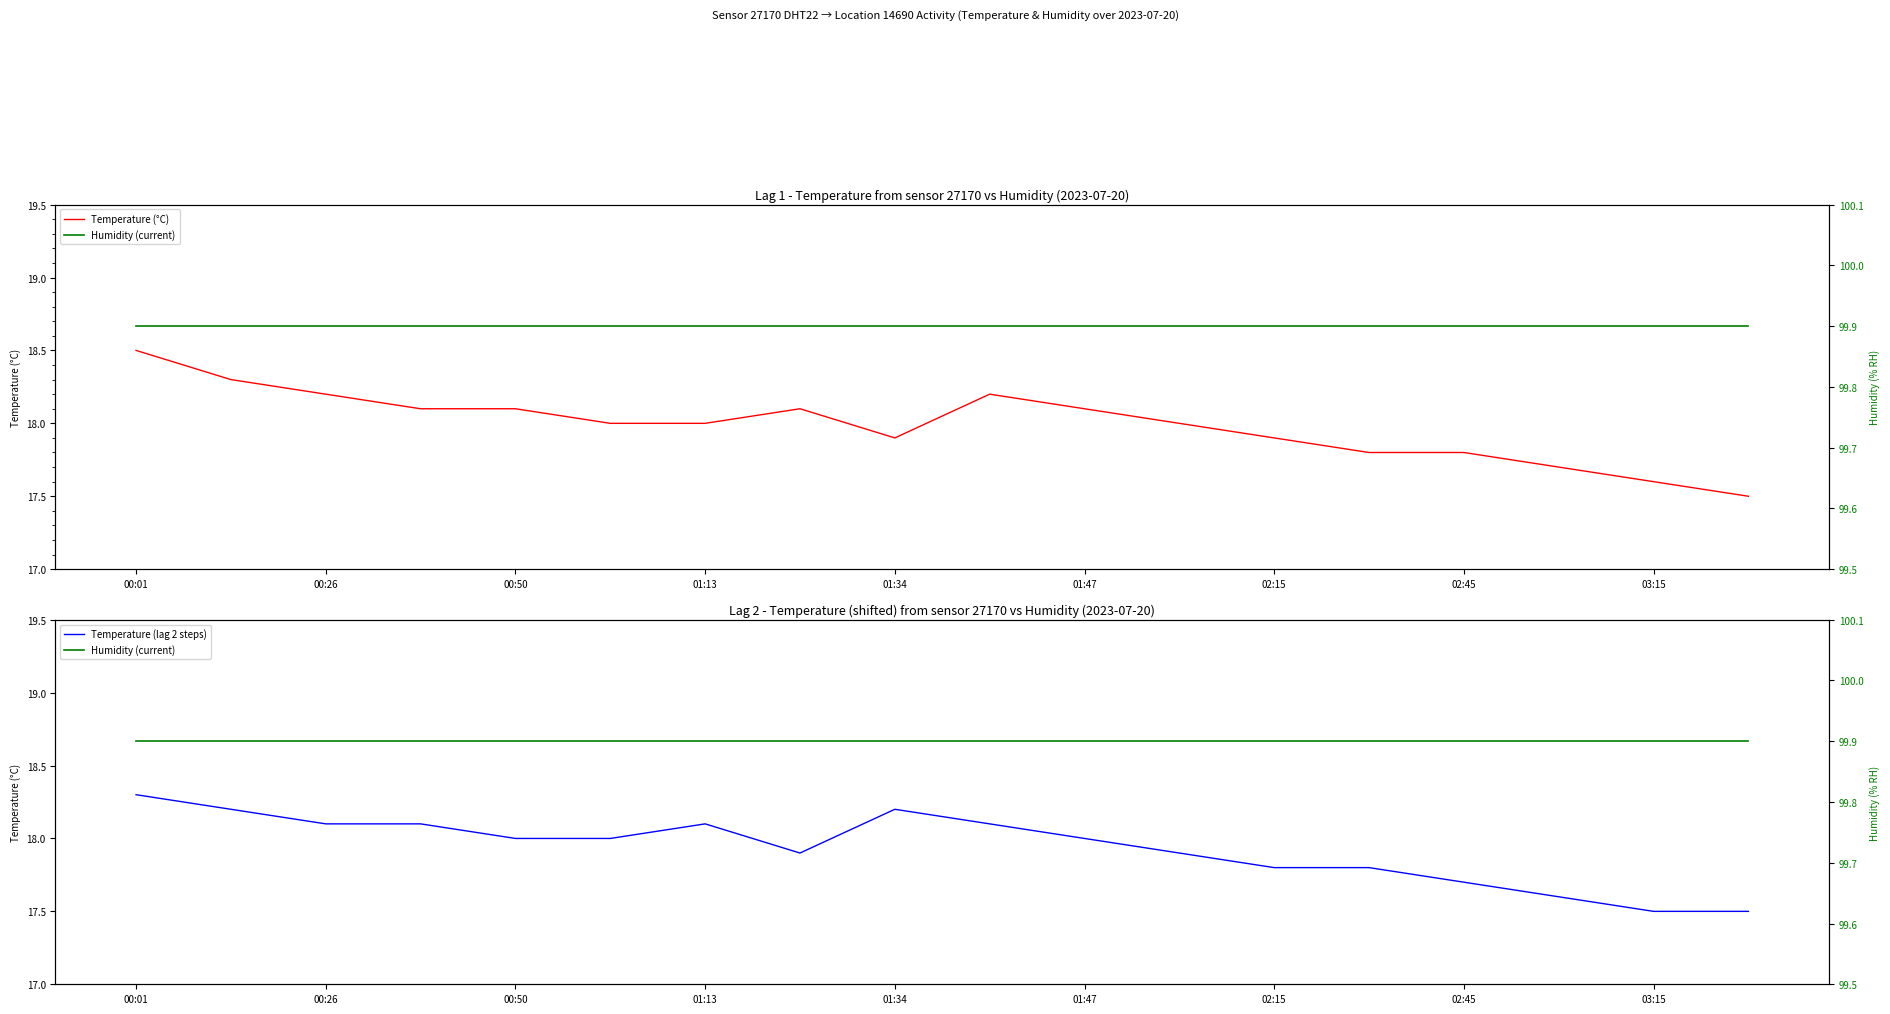

What position from the left is 01:13?

7